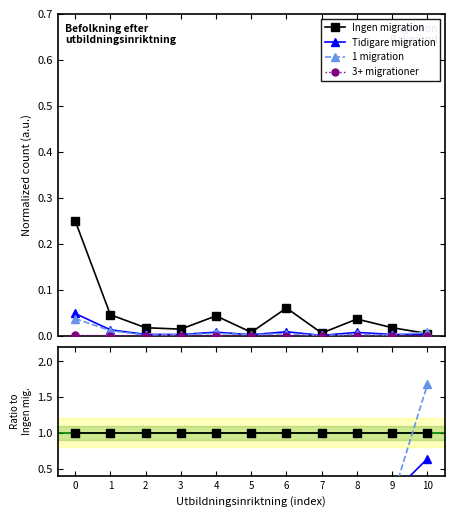

Is this an area chart (filled region under the line)?

No